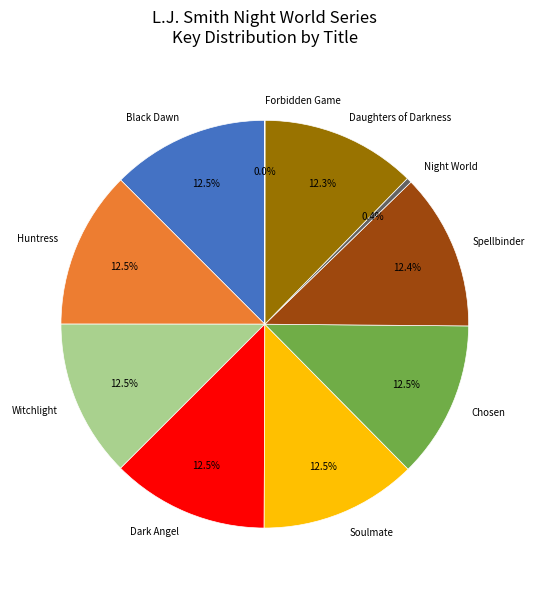

What is the ratio of the value at Dark Angel to the value at Witchlight?

1.0